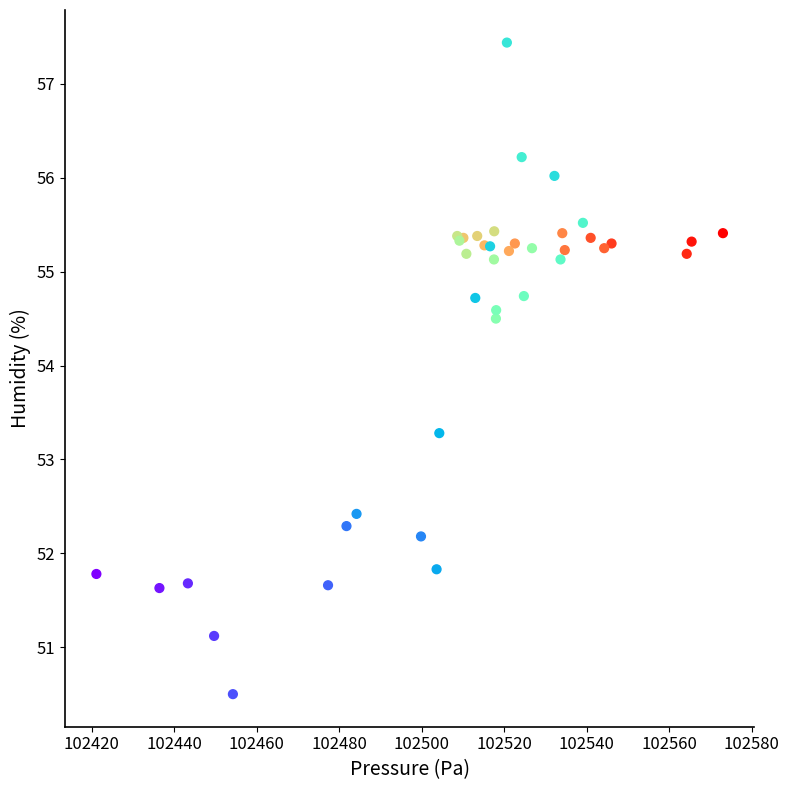

What Y value in the scatter plot is closest to 53?

53.3